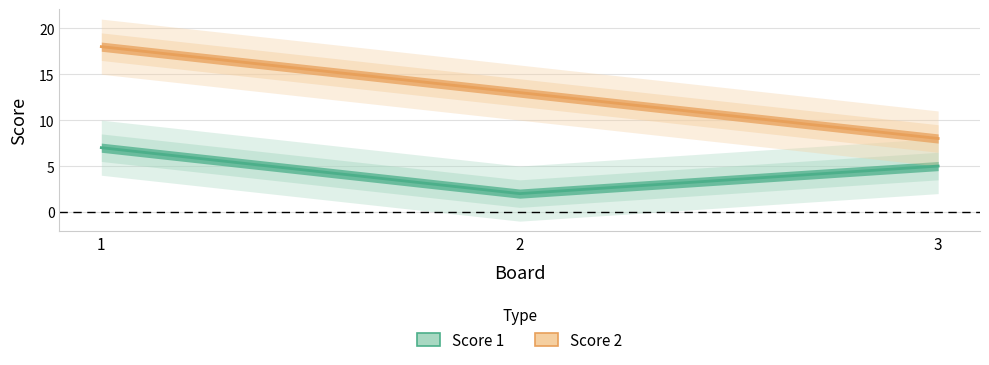

What is the difference between the Score 2 values at 2 and 3?

5